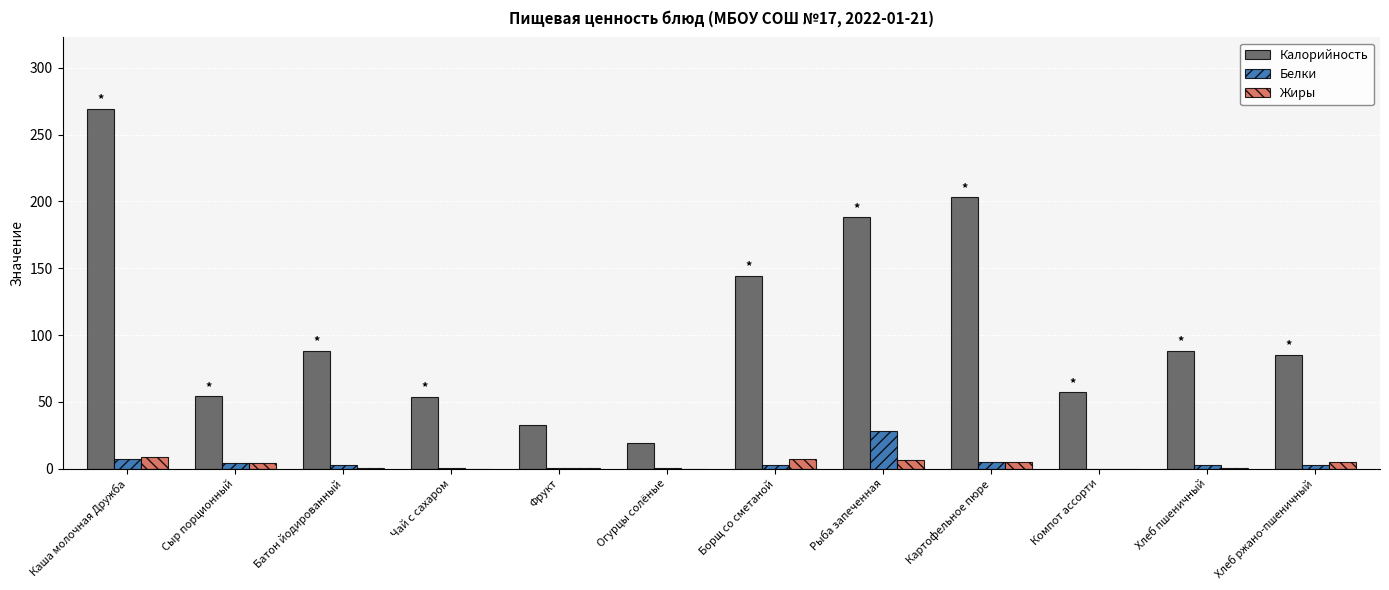

At which category is the sum across all series the highest?

Каша молочная Дружба